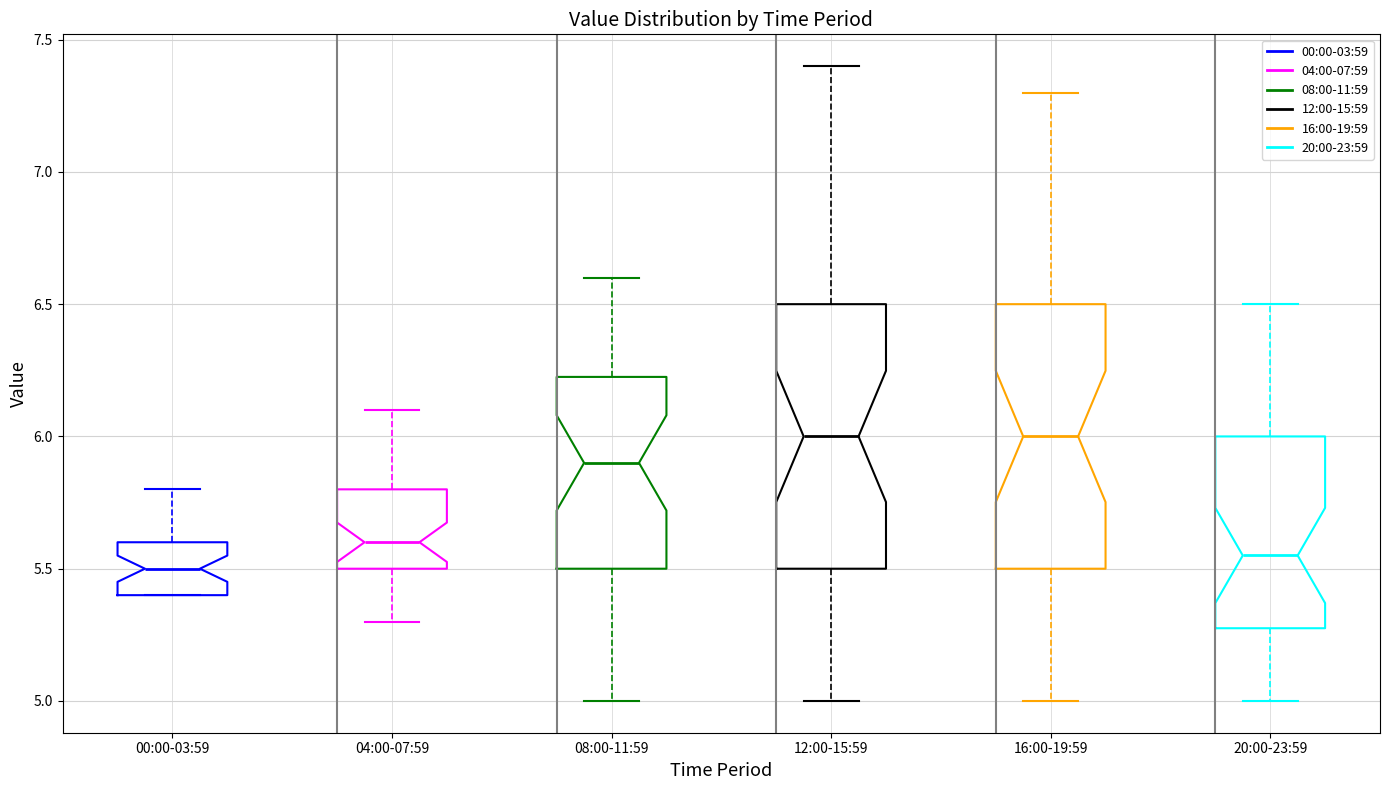

Where does the median line of the box for 16:00-19:59 sit on the y-axis? The values are not printed on the chart, so give them approximately, as read against the axis.

6.00